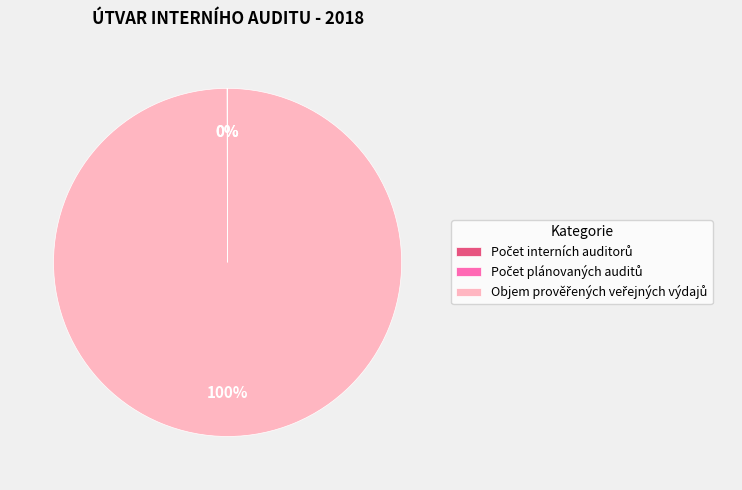

To the nearest percent, what is the difference between the largest and smallest slice percentages?

100%